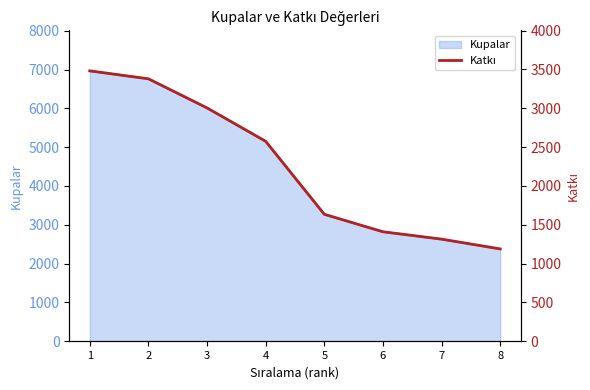

What is the lowest value of the Kupalar series?

2379